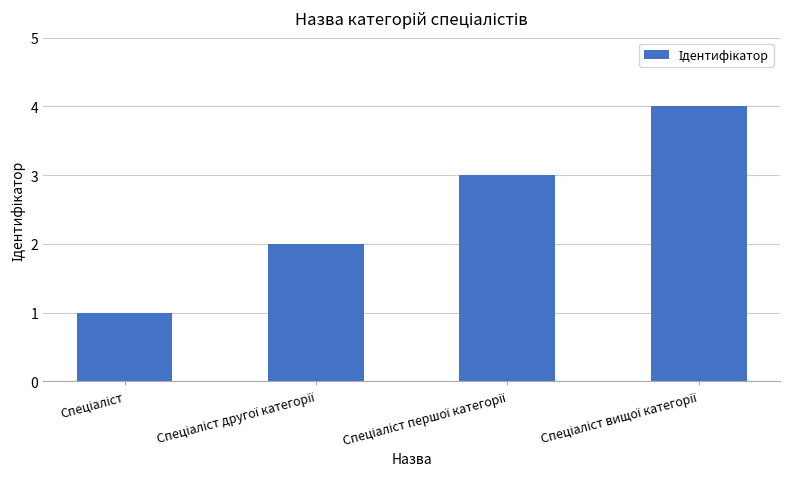

What is the maximum value shown in the chart?

4